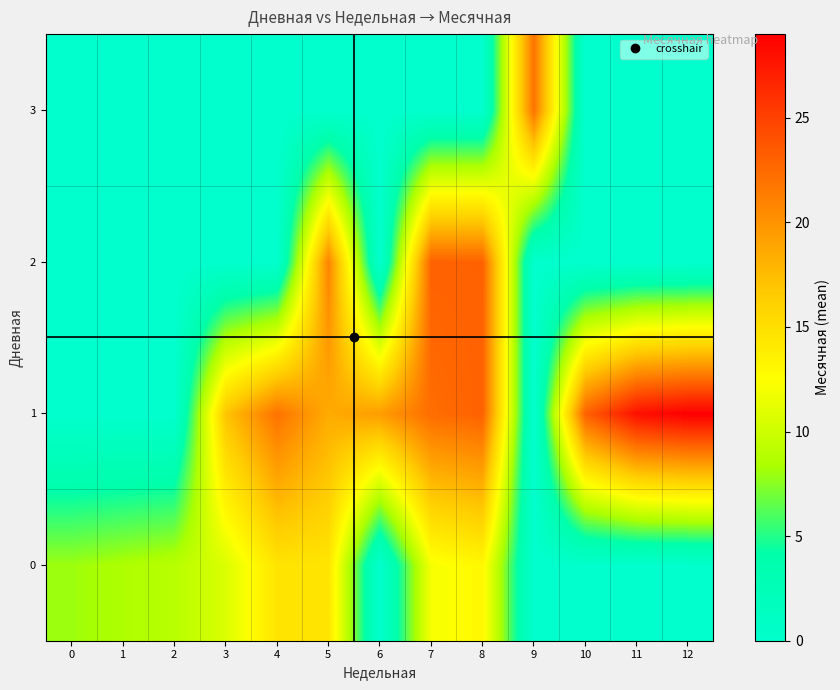

Reading right to left, transcribe all the data shown in this chart.

0: 12=0.0	11=0.0	10=0.0	9=0.0	8=13.0	7=12.0	6=0.0	5=14.5	4=14.6	3=10.7	2=9.0	1=8.5	0=8.0
1: 12=29.0	11=28.0	10=23.0	9=0.0	8=23.0	7=22.3	6=19.4	5=18.5	4=22.0	3=17.0	2=0.0	1=0.0	0=0.0
2: 12=0.0	11=0.0	10=0.0	9=0.0	8=23.0	7=23.0	6=0.0	5=21.0	4=0.0	3=0.0	2=0.0	1=0.0	0=0.0
3: 12=0.0	11=0.0	10=0.0	9=22.0	8=0.0	7=0.0	6=0.0	5=0.0	4=0.0	3=0.0	2=0.0	1=0.0	0=0.0